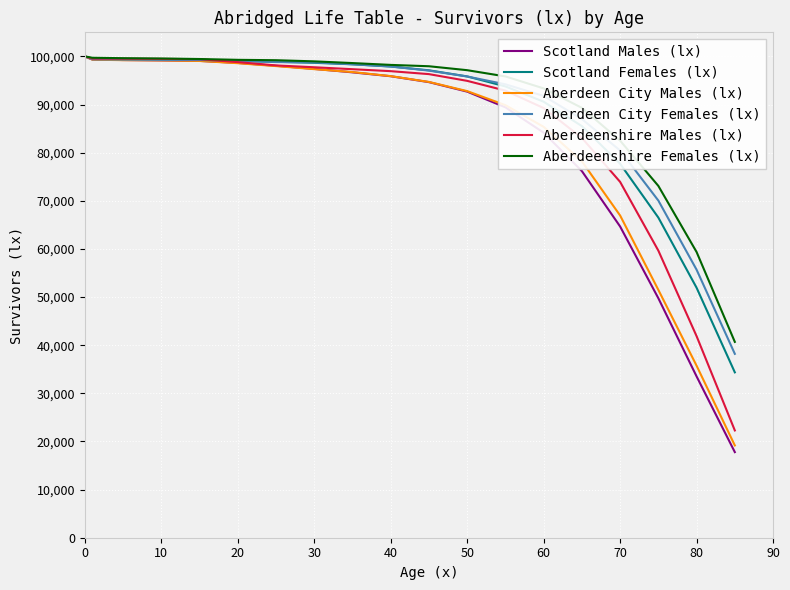

Which series has the widest spread of values?

Scotland Males (lx)